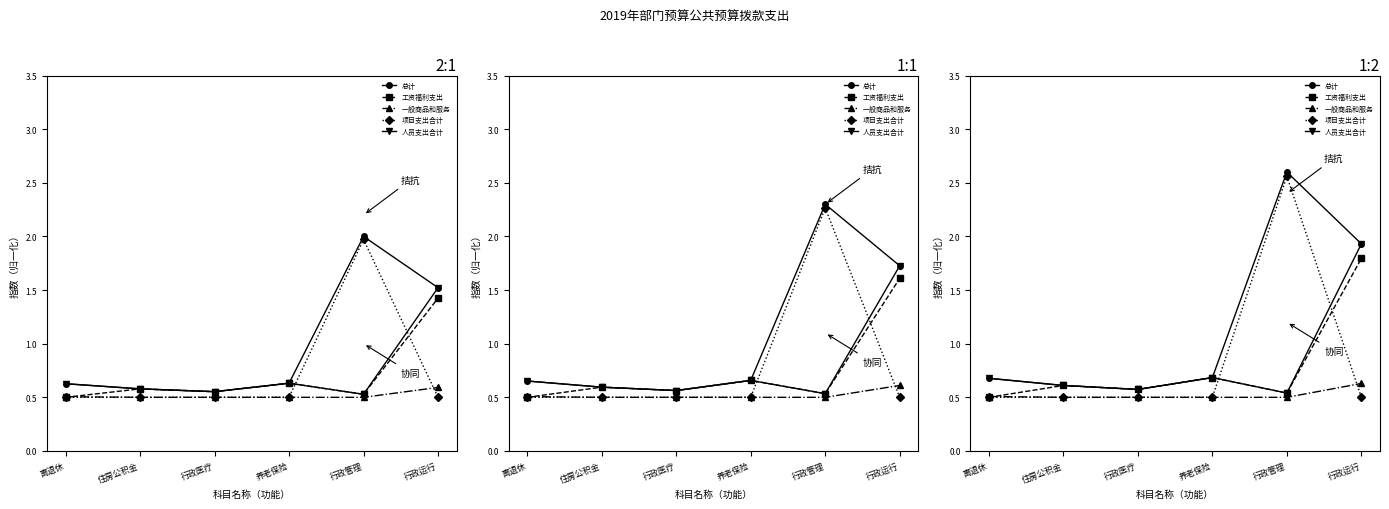

Between which two adjacent categories do 工资福利支出 and 项目支出合计 first intersect?

养老保险 and 行政管理